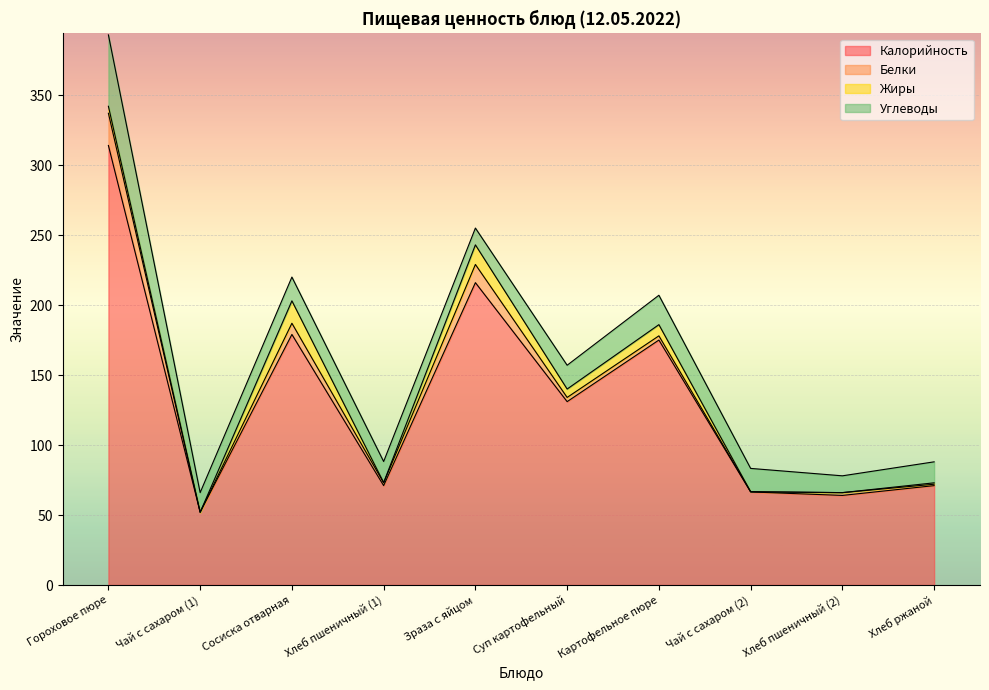

Is the value of Калорийность at Чай с сахаром (1) greater than the value of Белки at Чай с сахаром (1)?

Yes